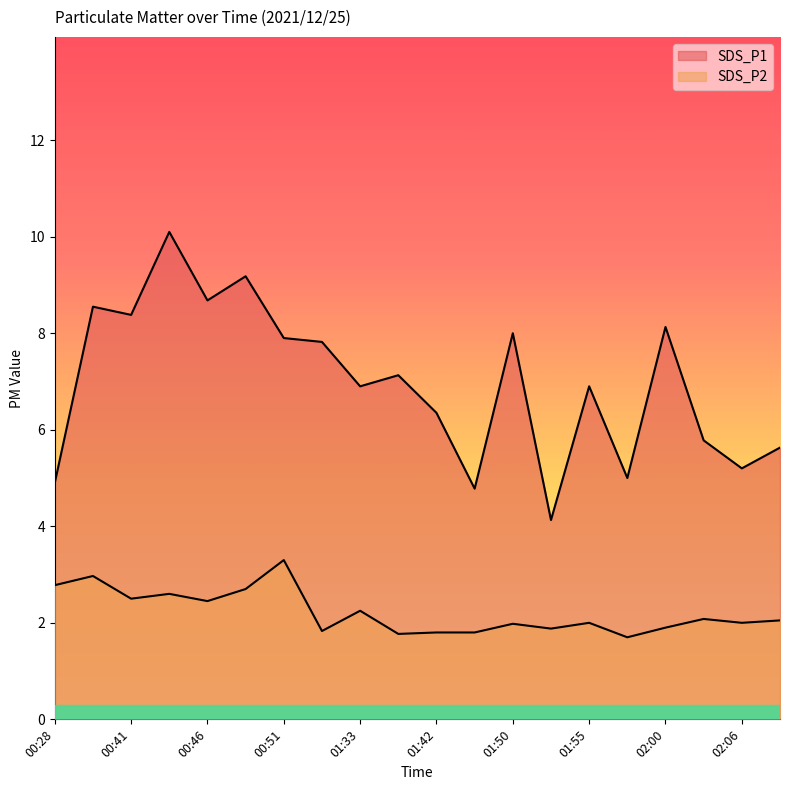

What is the difference between the second highest and second lowest values in the SDS_P1 series?

4.4